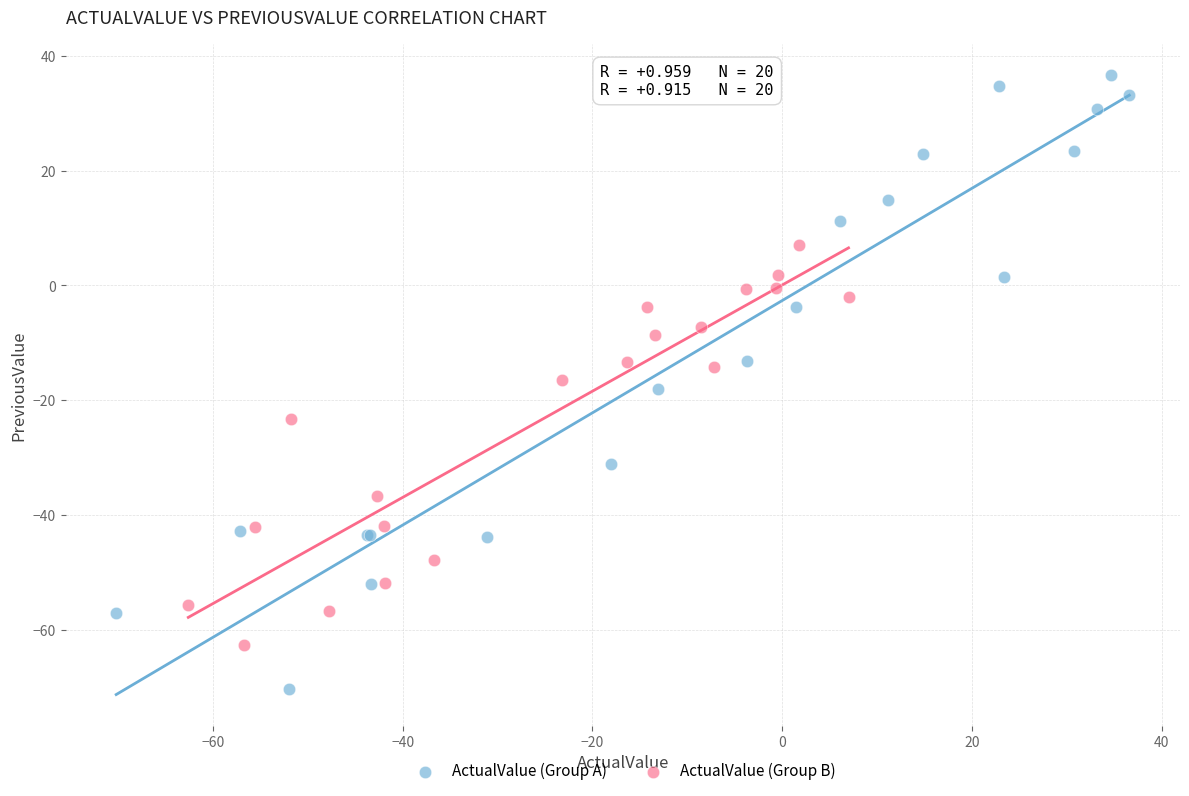

Which series reaches the minimum Y coordinate?

ActualValue (Group A)